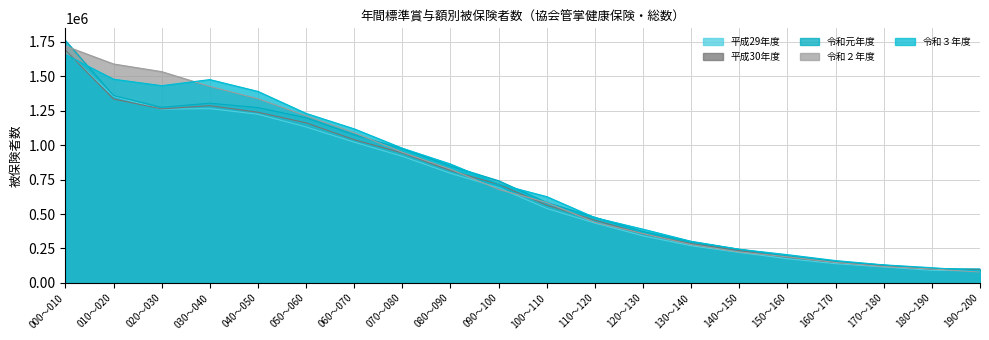

What position from the right is 040～050?

16